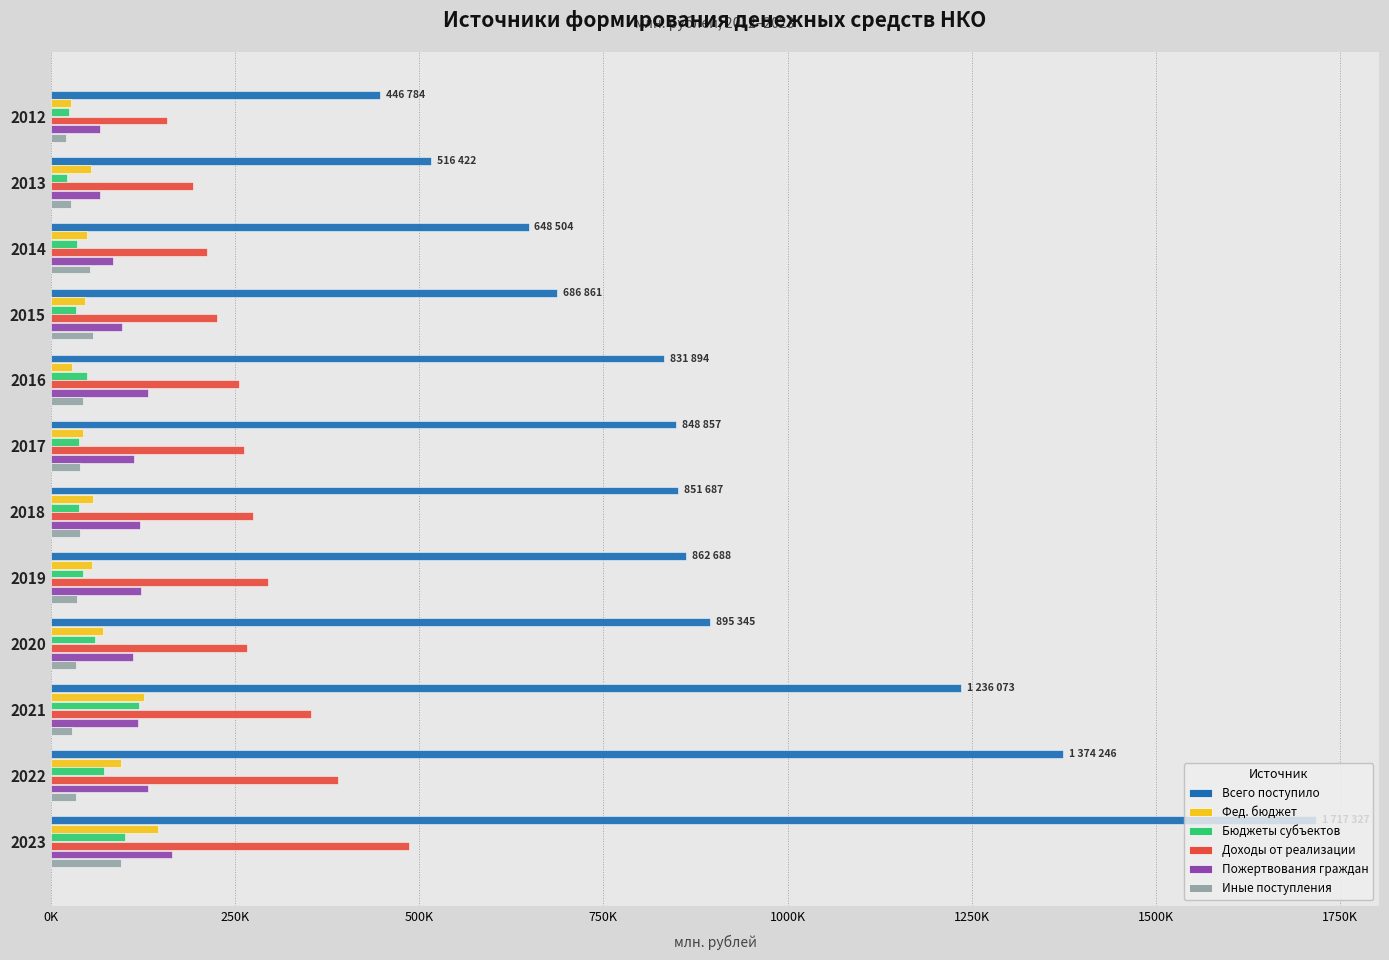

What are all the series names shown in the legend?

Всего поступило, Фед. бюджет, Бюджеты субъектов, Доходы от реализации, Пожертвования граждан, Иные поступления